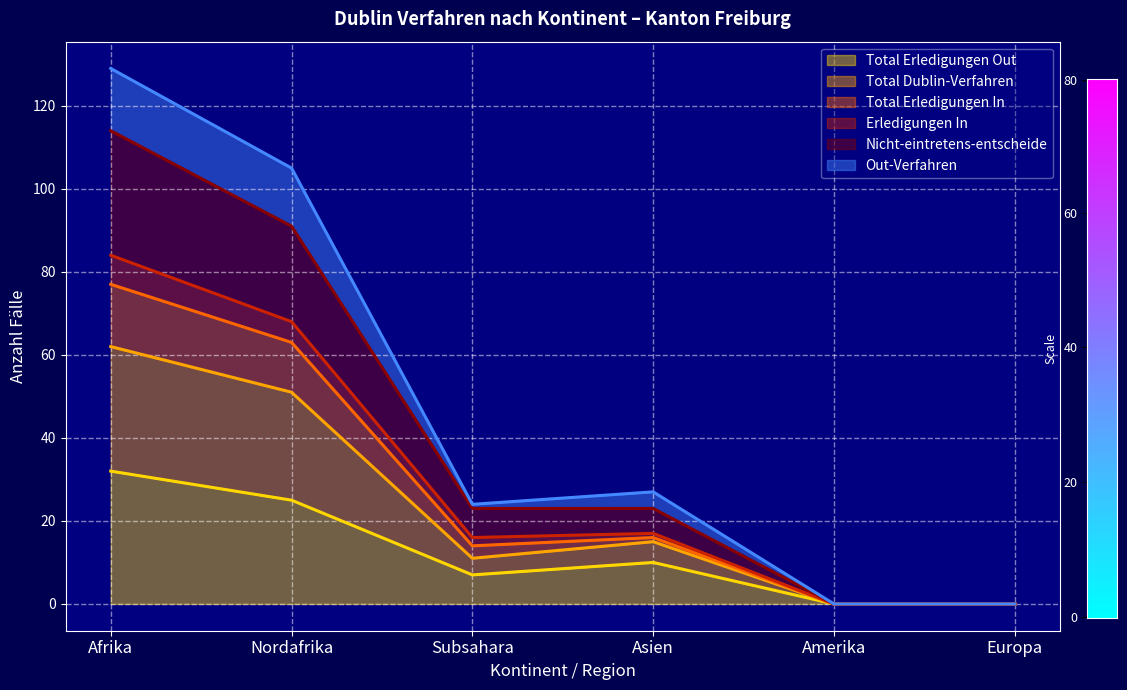

At which category does Nicht-eintretens-entscheide reach its first local valley?

Subsahara